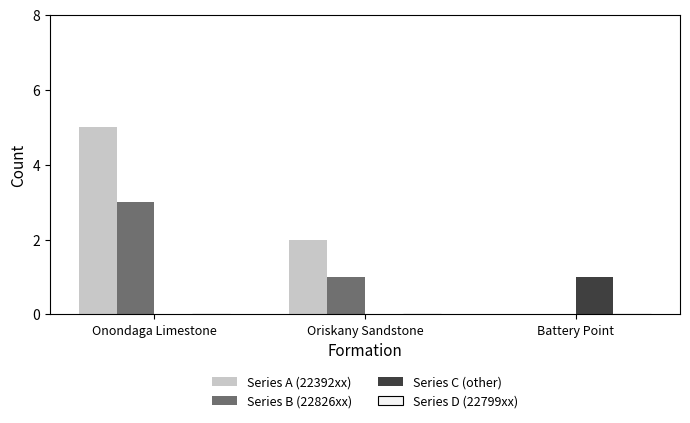

Is it true that Series B (22826xx) equals -1 at Battery Point?

False